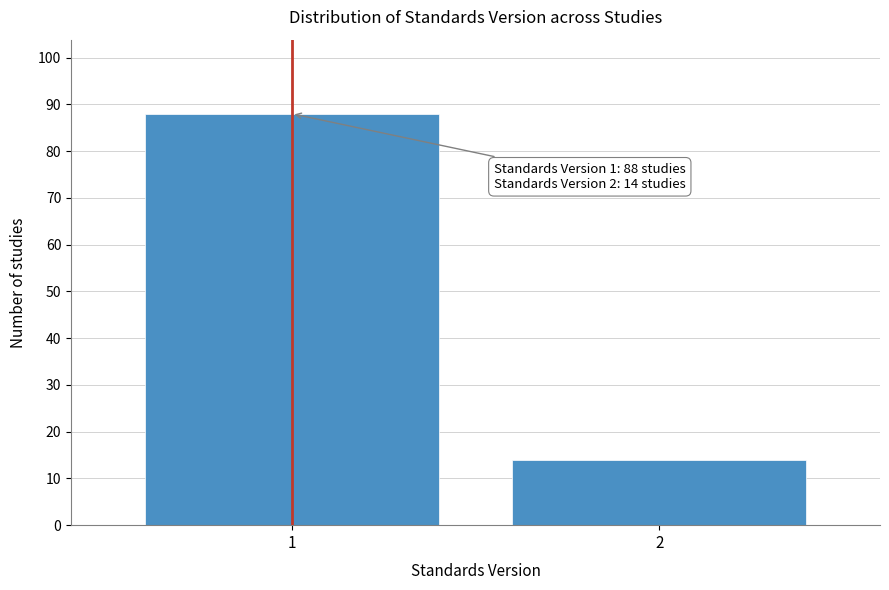

Reading left to right, transcribe all the data shown in this chart.

1=88	2=14